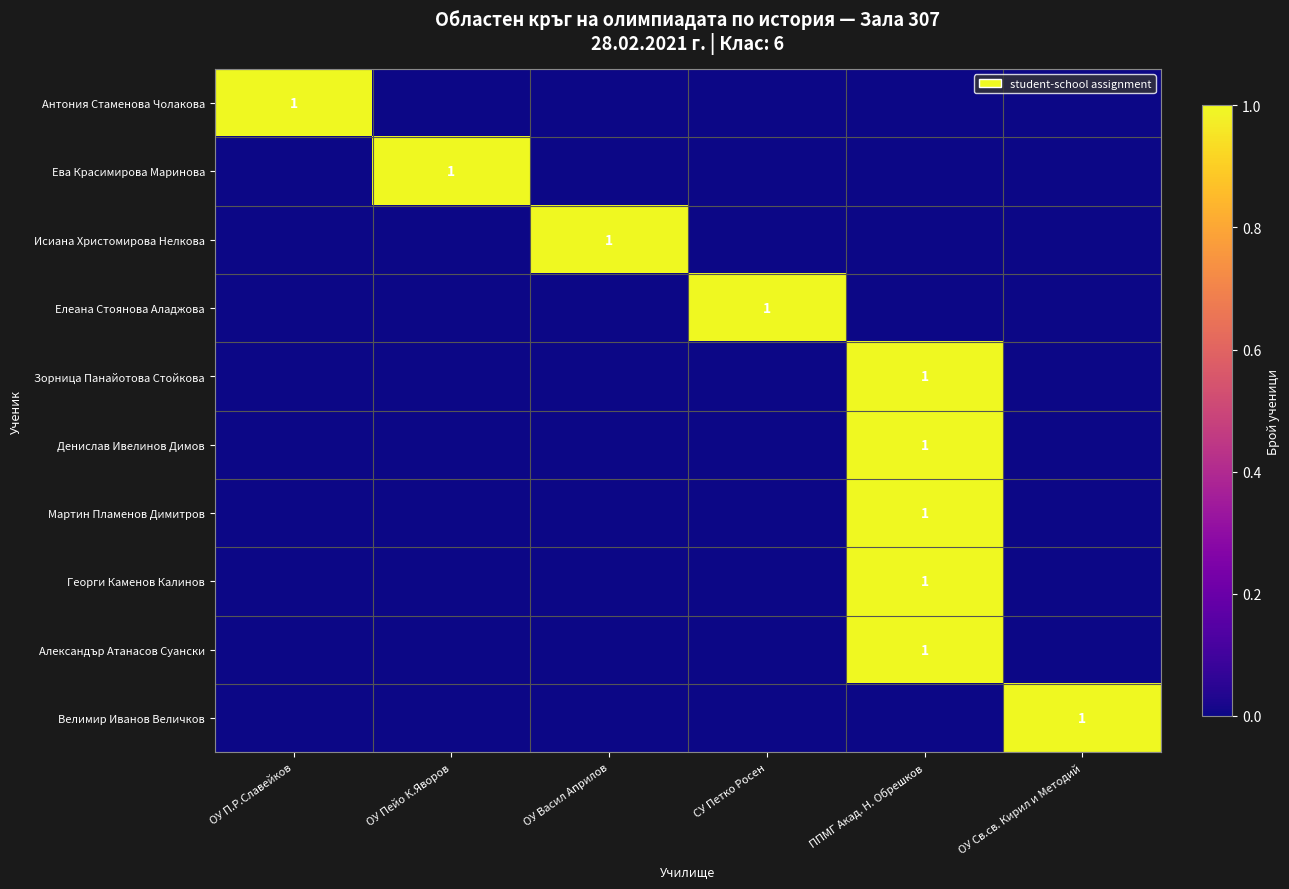

What is the total value across all series at ППМГ Акад. Н. Обрешков?

5